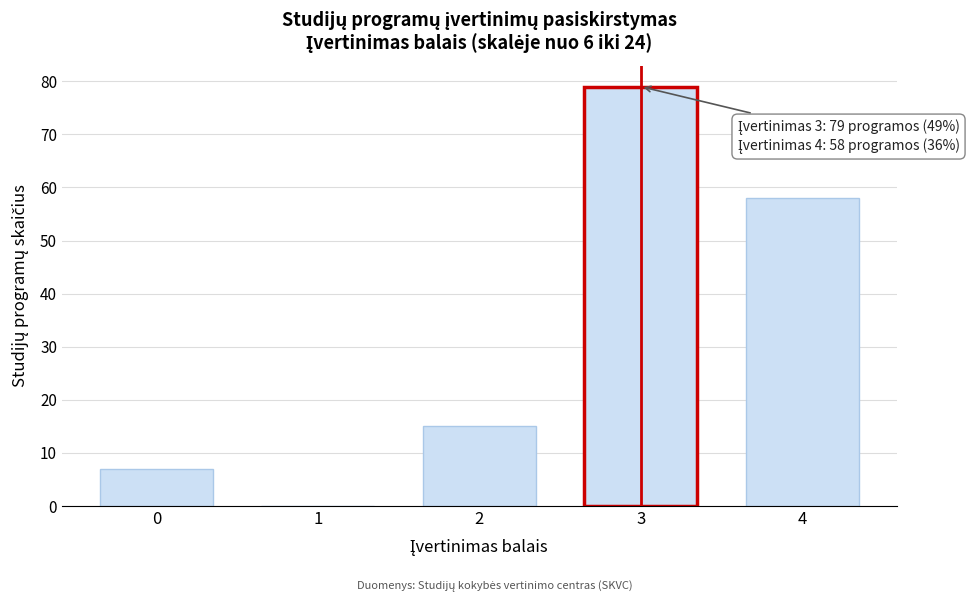

Reading left to right, what are all the values shown in this chart?

0=7	1=0	2=15	3=79	4=58